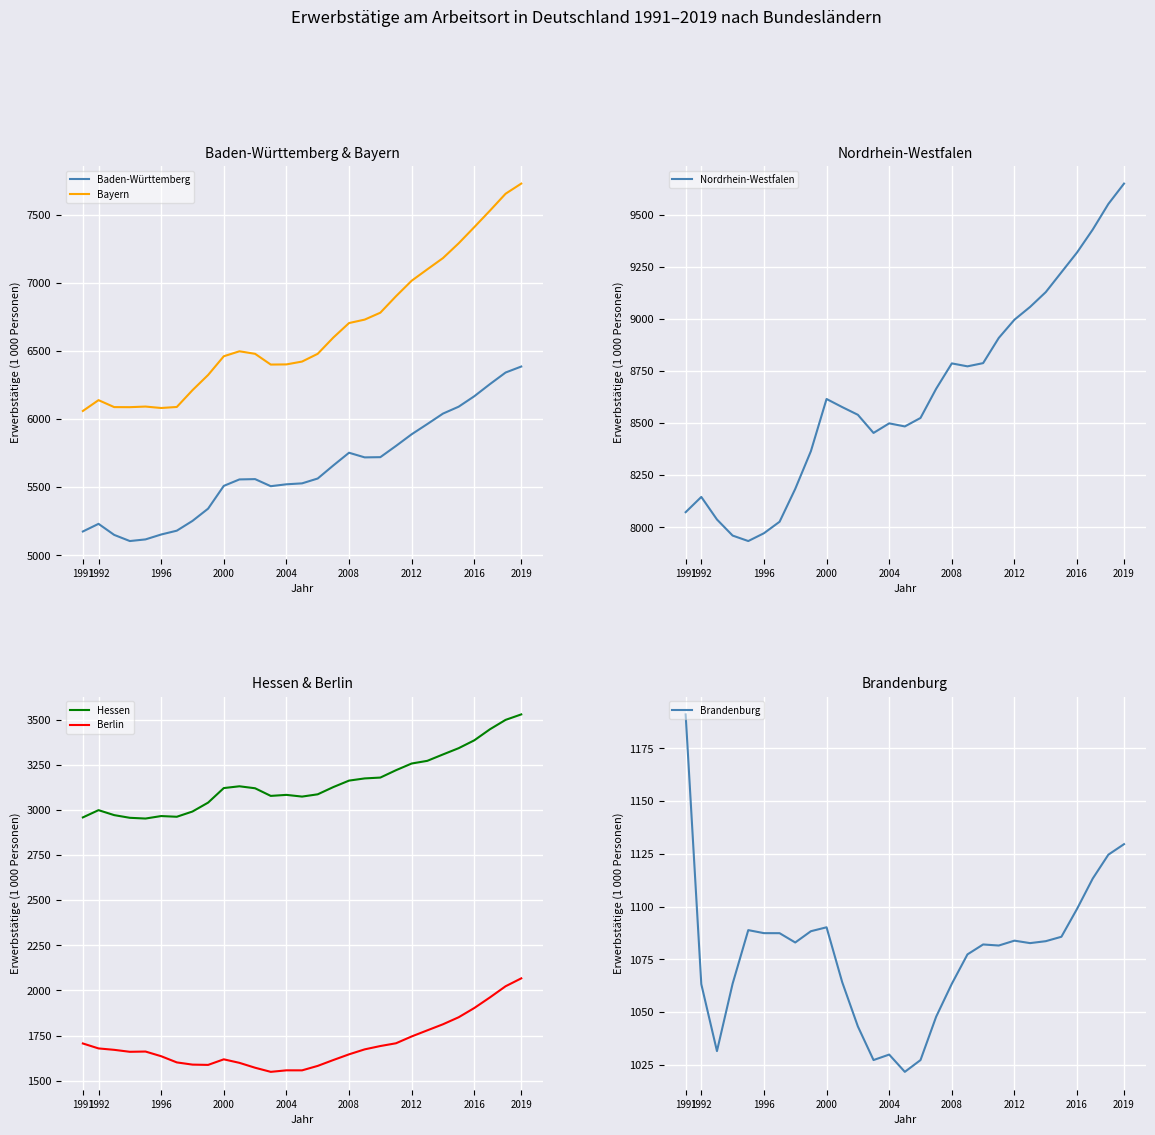

True or false: Berlin and Hessen intersect in this chart.

False